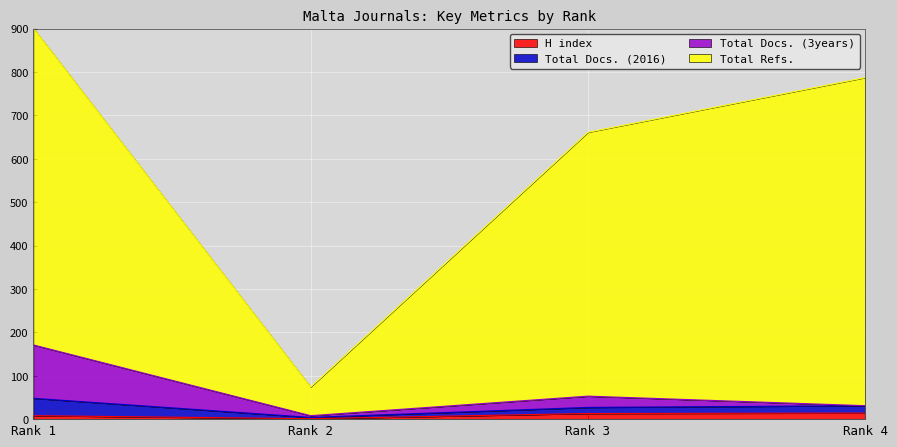

True or false: Total Docs. (3years) and Total Refs. cross at least once.

False